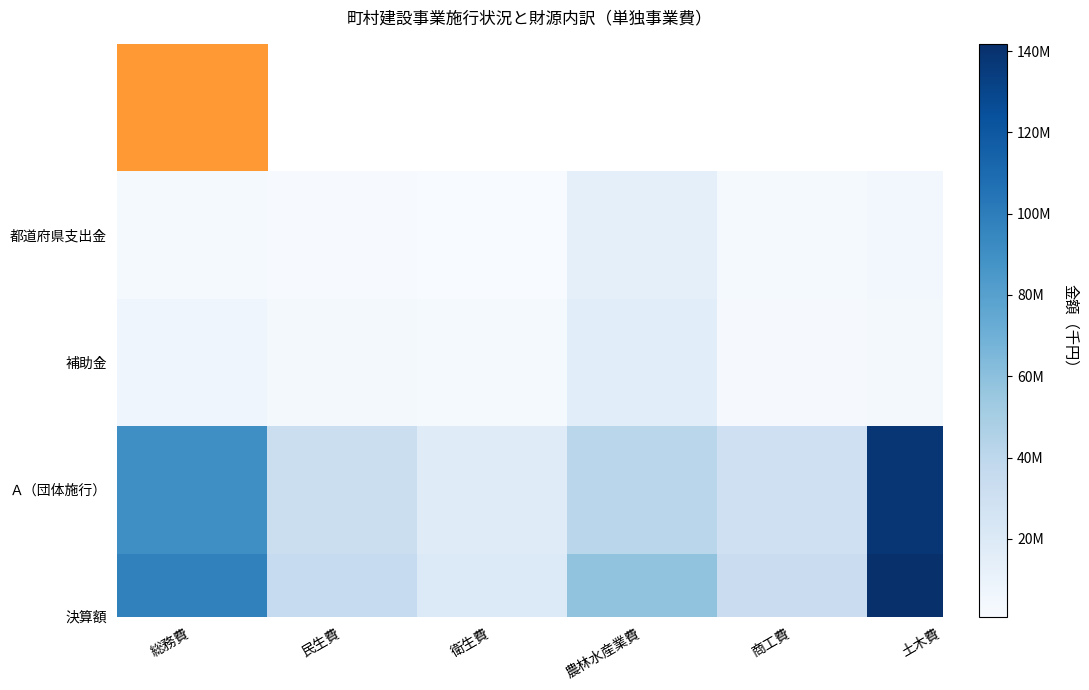

Rank the series by their maximum value, from lowest to highest.

都道府県支出金, 補助金, Ａ（団体施行）, 決算額